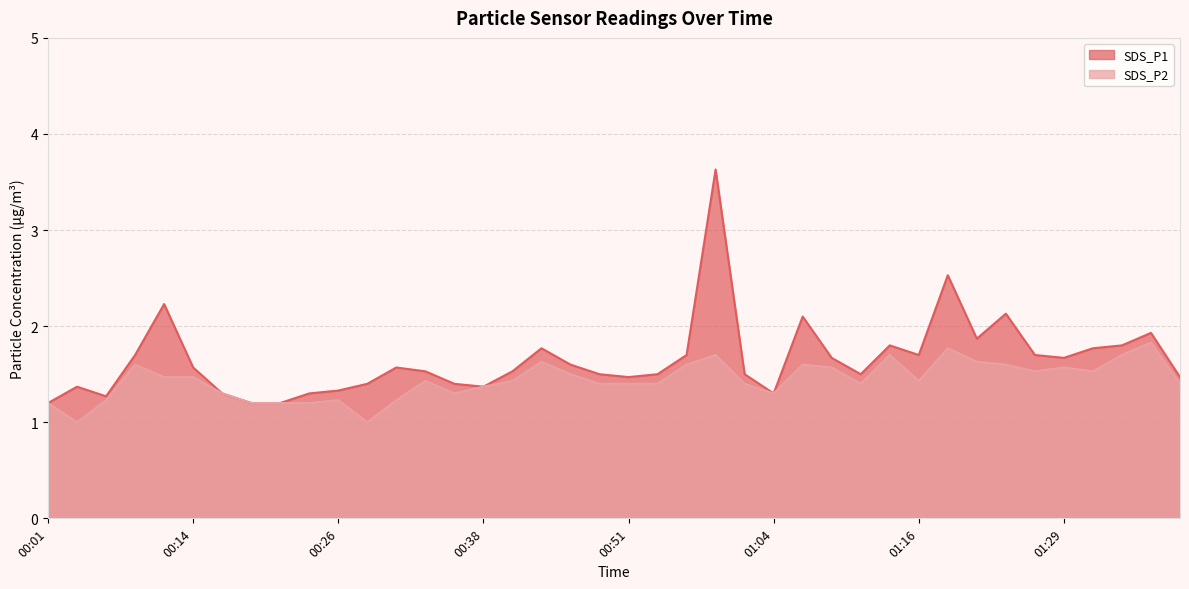

True or false: SDS_P2 and SDS_P1 cross at least once.

False